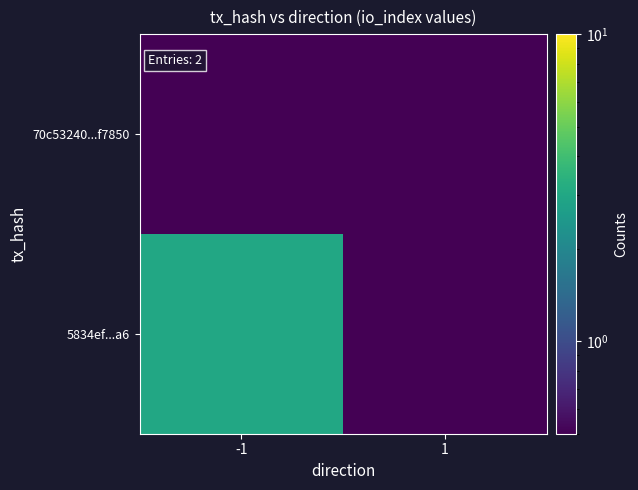

Which series changed the most between -1 and 1?

5834ef...a6